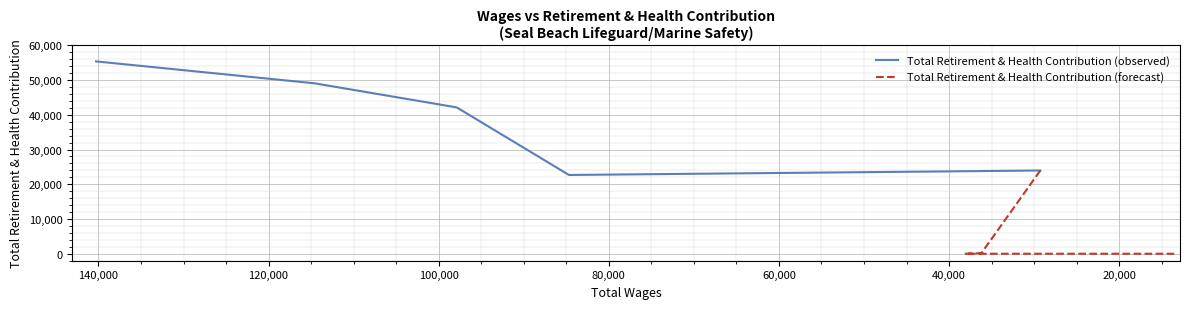

Approximately how many times larger is the value at 0 compared to 2?

1.3